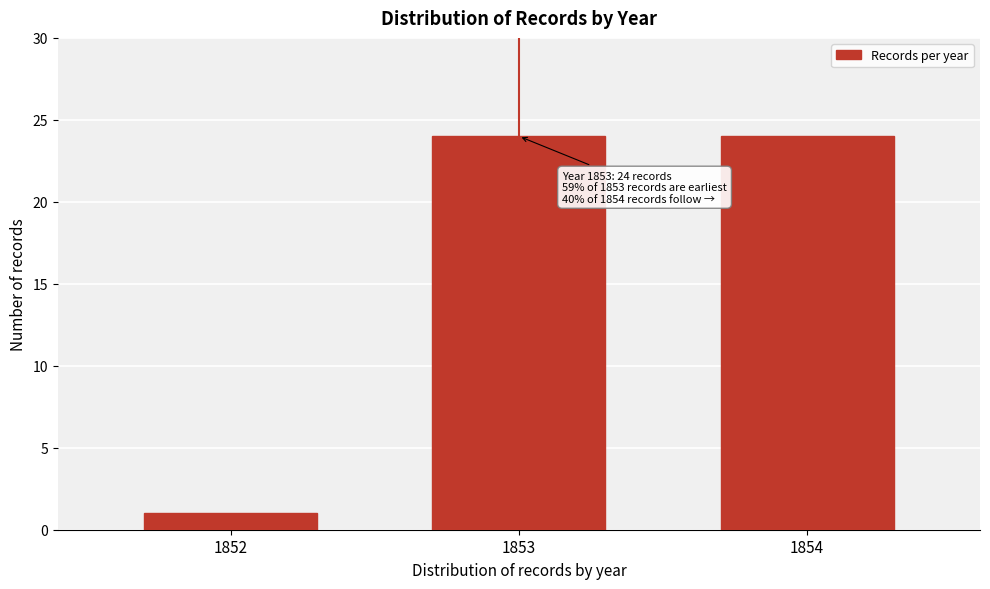

Reading left to right, what are all the values shown in this chart?

1852=1	1853=24	1854=24